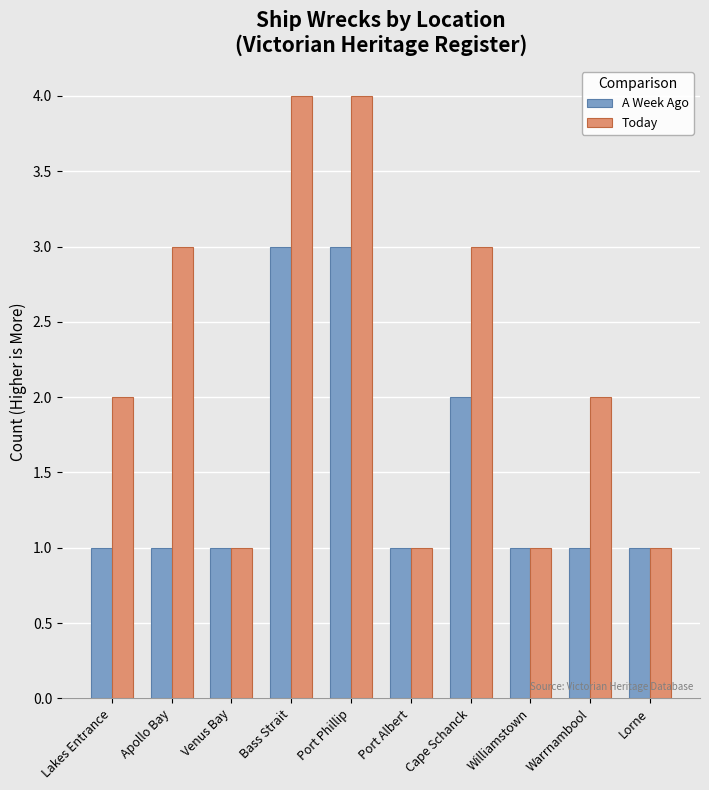

What is the label of the 7th bar from the left?

Cape Schanck